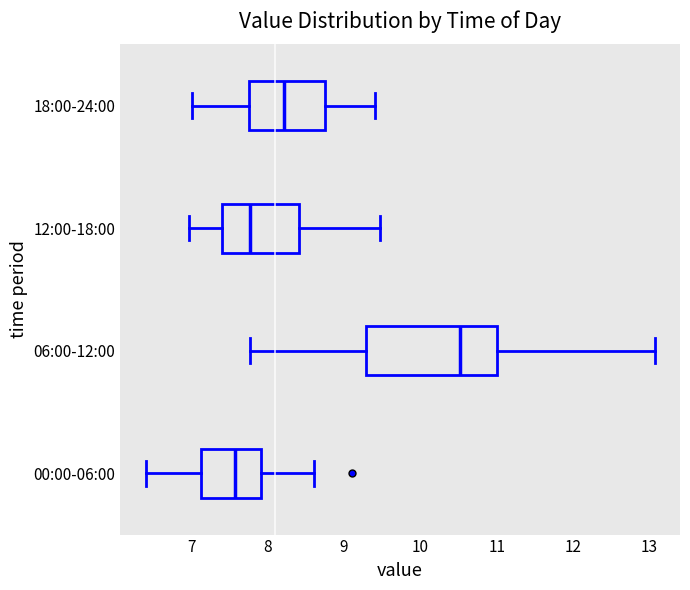

Comparing the boxes themselves (not the whiskers), which one is the widest?

06:00-12:00